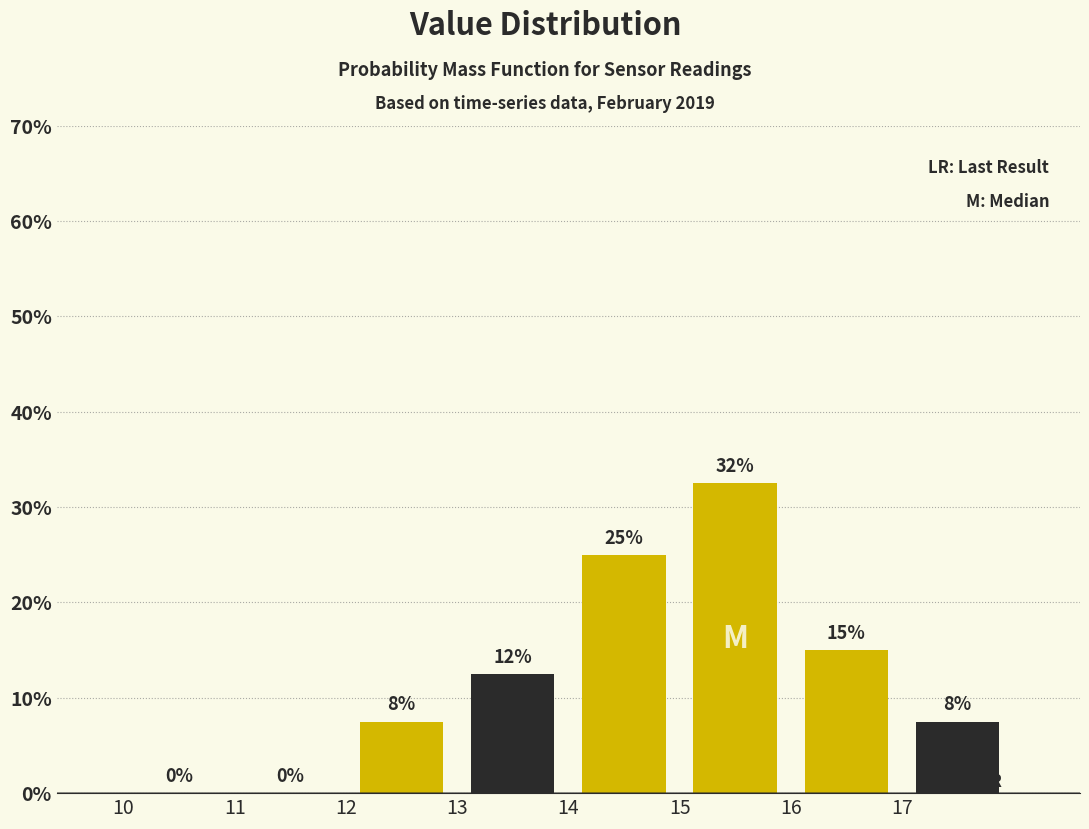

Which range on the x-axis has the tallest bar?

15 to 16